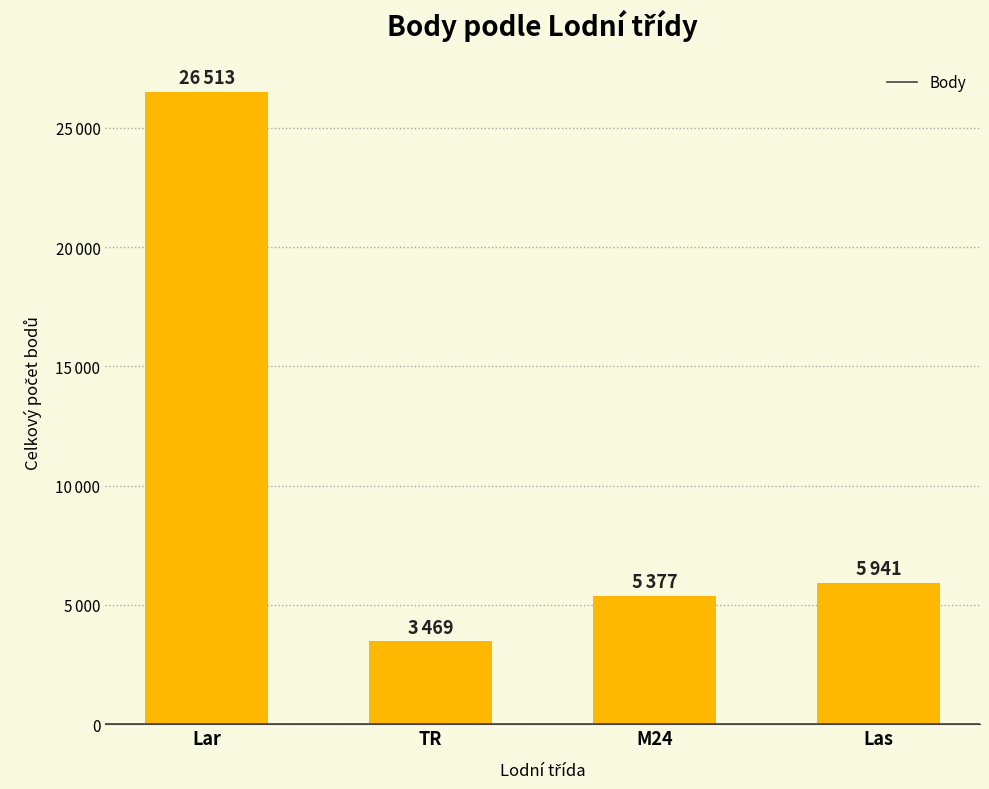

What is the minimum value shown in the chart?

3469